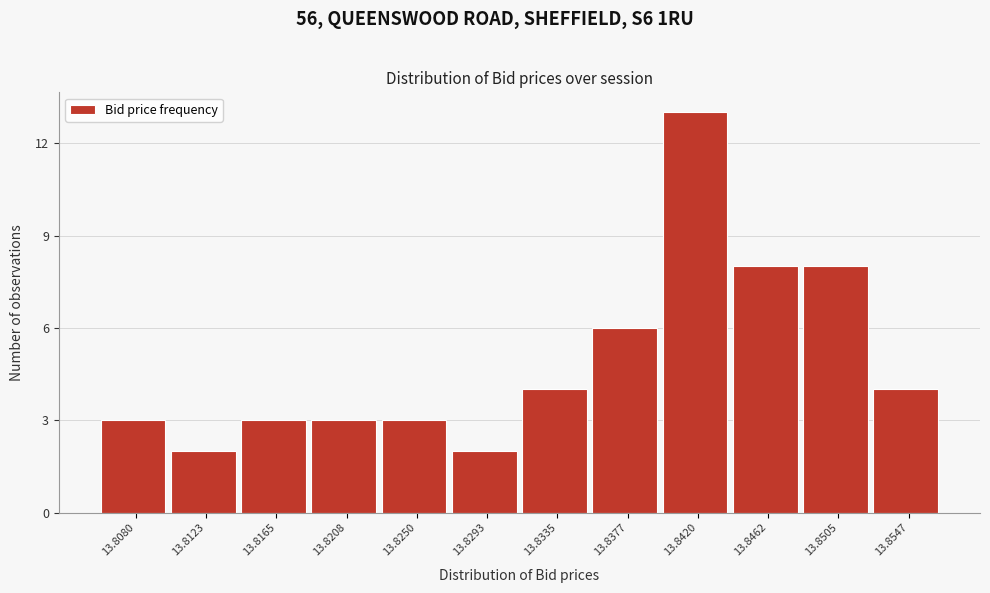

Reading left to right, what are all the values shown in this chart?

13.8080=3	13.8123=2	13.8165=3	13.8208=3	13.8250=3	13.8293=2	13.8335=4	13.8377=6	13.8420=13	13.8462=8	13.8505=8	13.8547=4